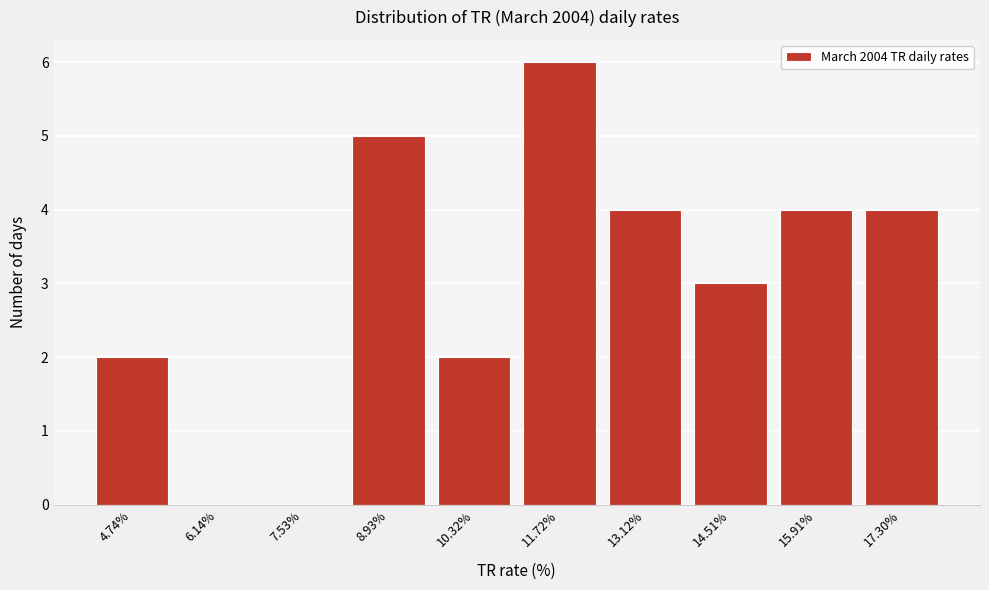

The value at 10.32% is 2. True or false?

True